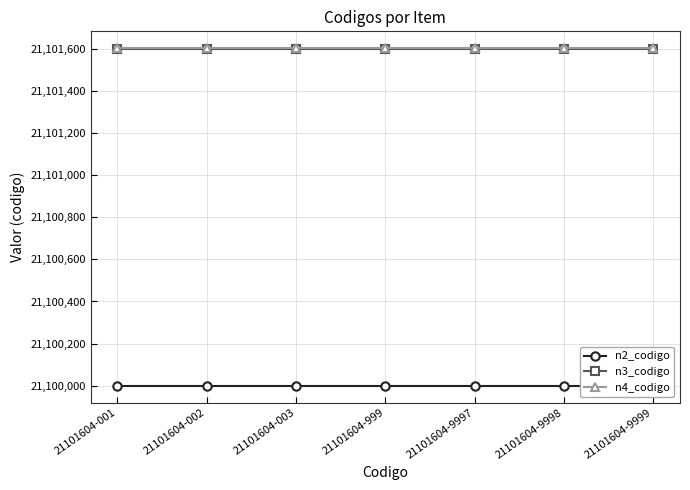

True or false: n2_codigo and n4_codigo cross at least once.

False